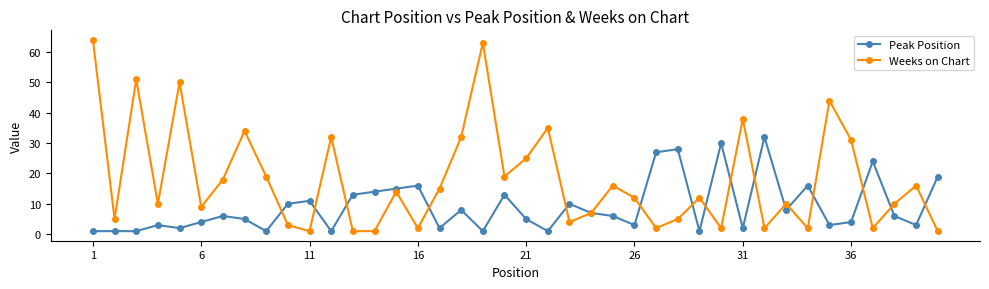

How many lines are shown in the chart?

2